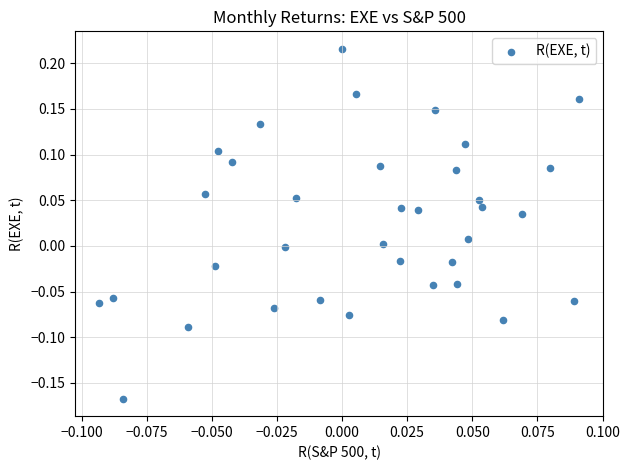

What is the range of Y values (max minus min)?

0.4